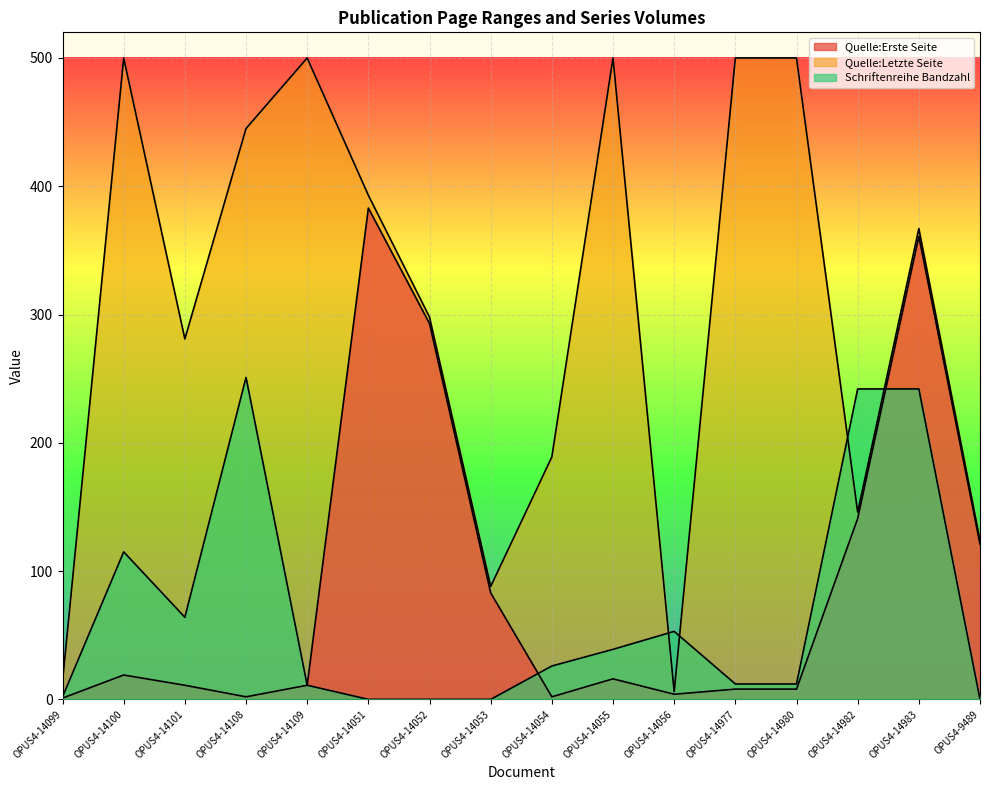

What is the value of the Quelle:Erste Seite point at the 7th from the left?

293